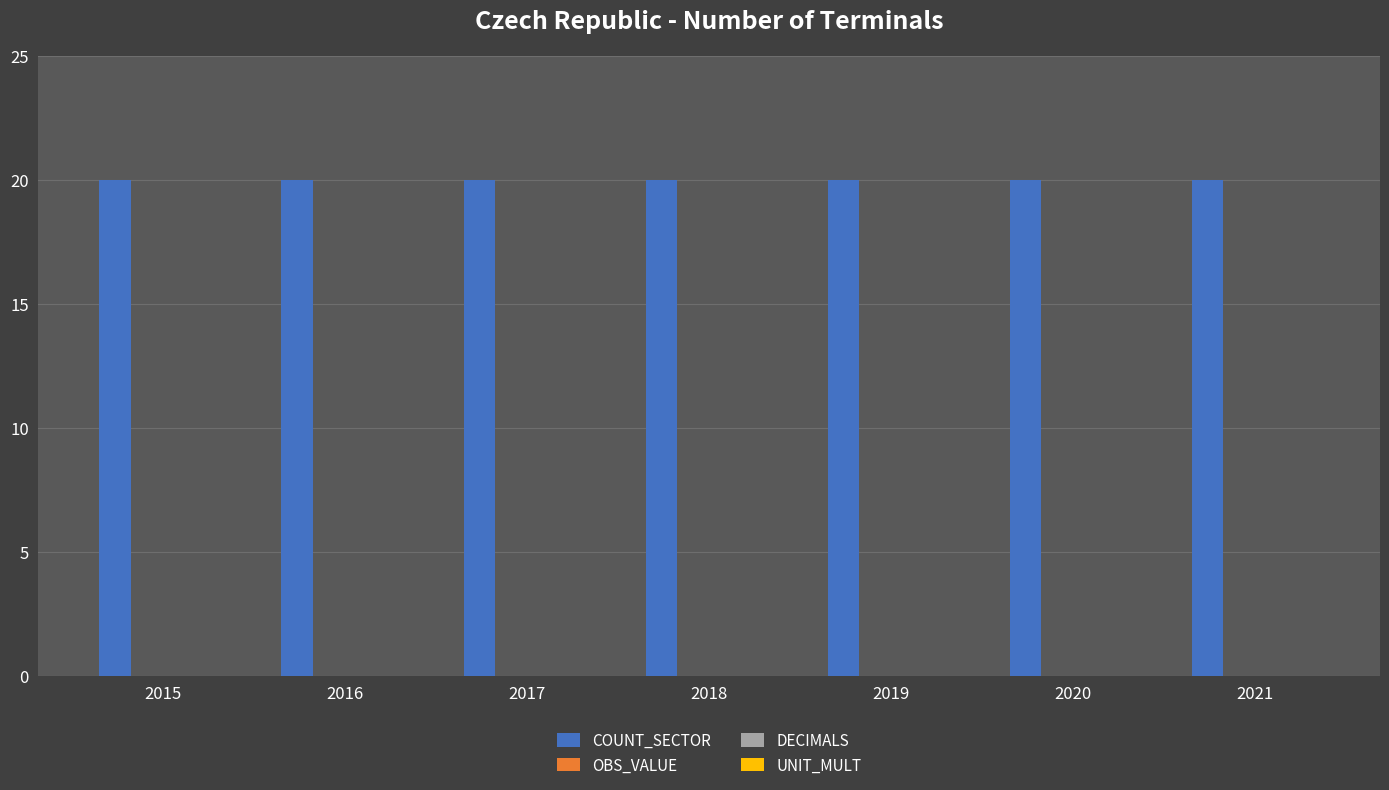

The value of OBS_VALUE at 2015 is 0. True or false?

True